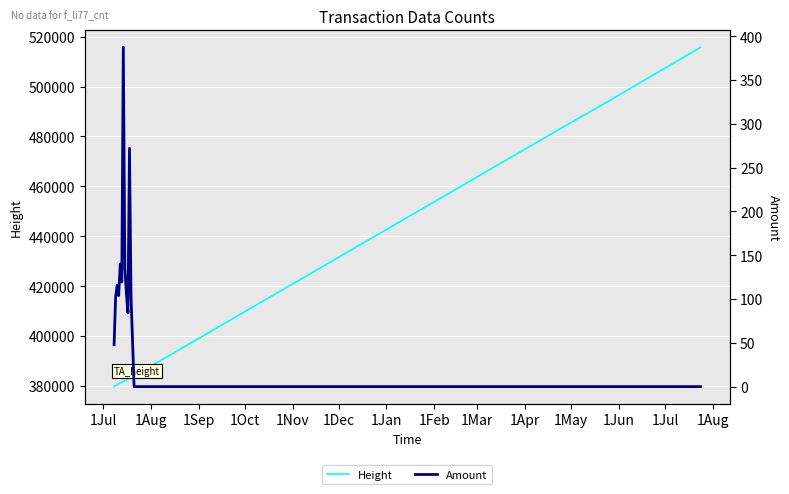

What is the maximum value for Height?

515722